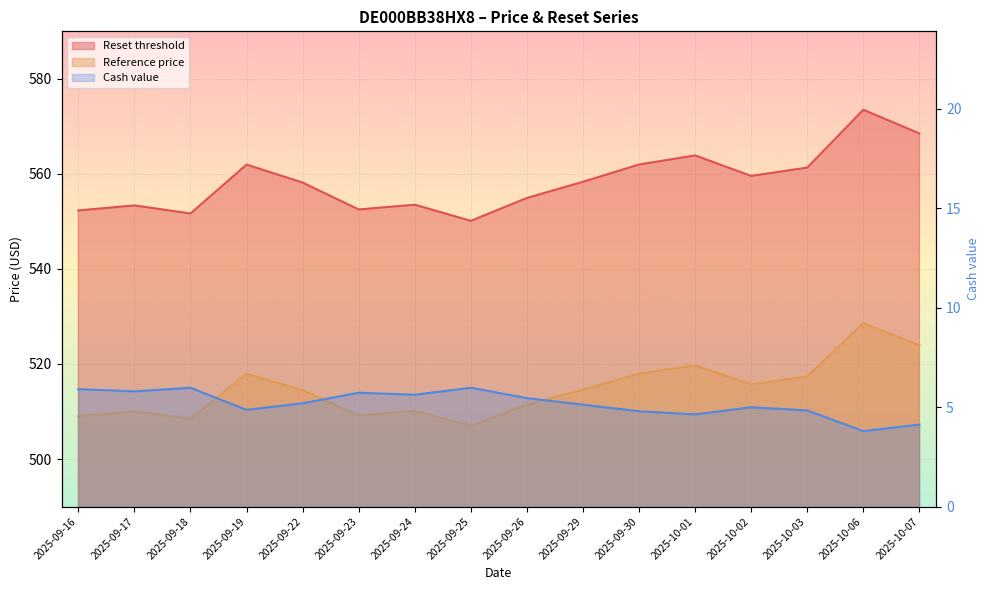

What is the sum of the Reference price values at 2025-09-23 and 2025-09-26?

1020.7